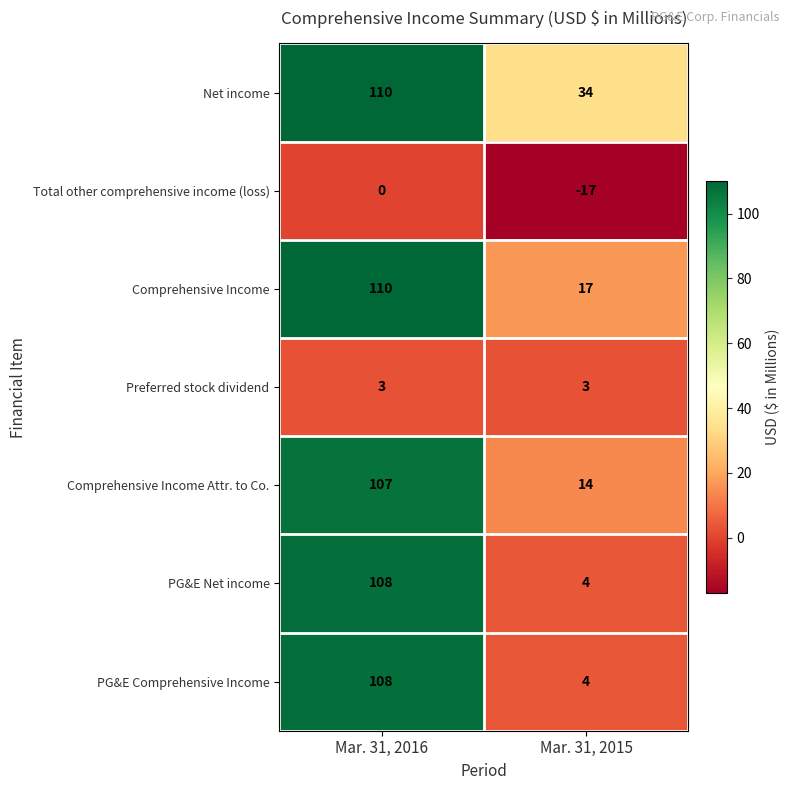

At how many categories does at least one series exceed 35?

1